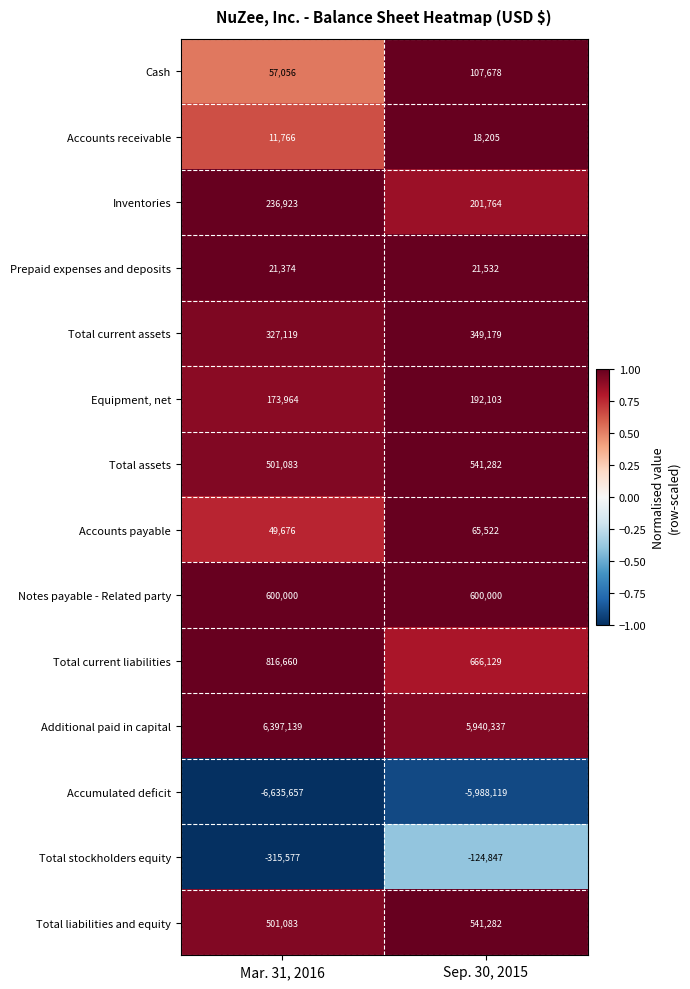

The value of Prepaid expenses and deposits at Mar. 31, 2016 is 21374. True or false?

True